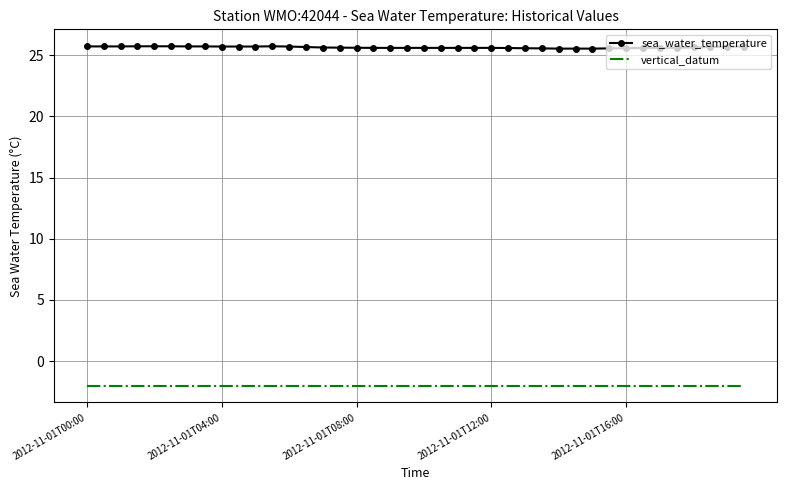

What is the maximum value shown in the chart?

25.7